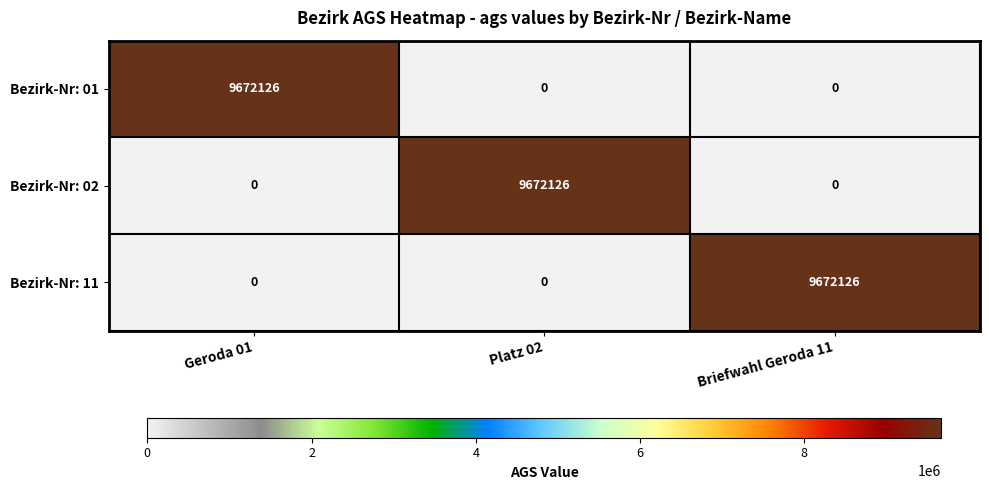

Reading right to left, list all the values displayed in this chart.

Bezirk-Nr: 01: 0	0	9672126
Bezirk-Nr: 02: 0	9672126	0
Bezirk-Nr: 11: 9672126	0	0